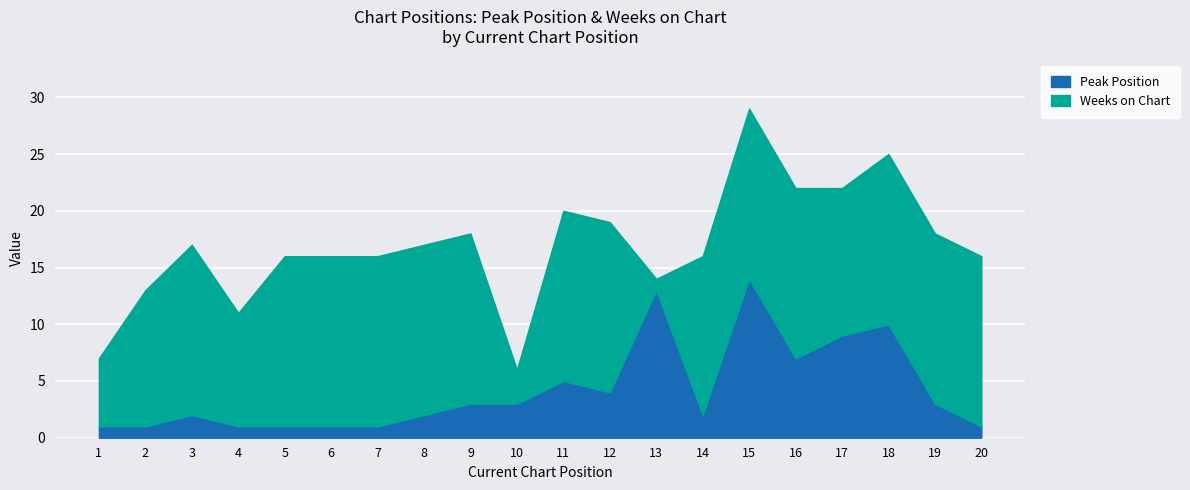

At which label does the data first exceed 3?

11